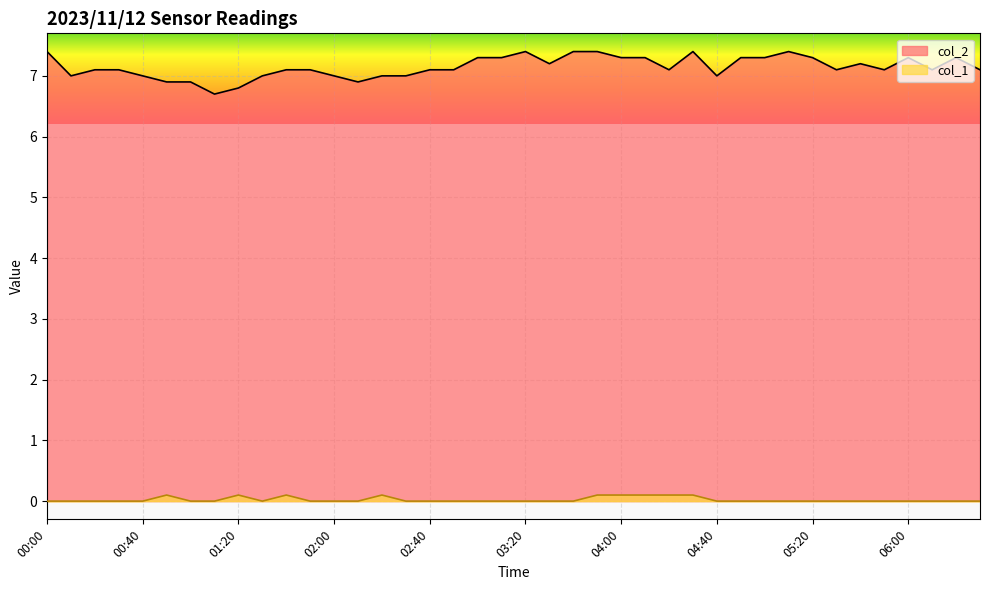

What is the spread (max minus min) of values at 02:10?

6.9